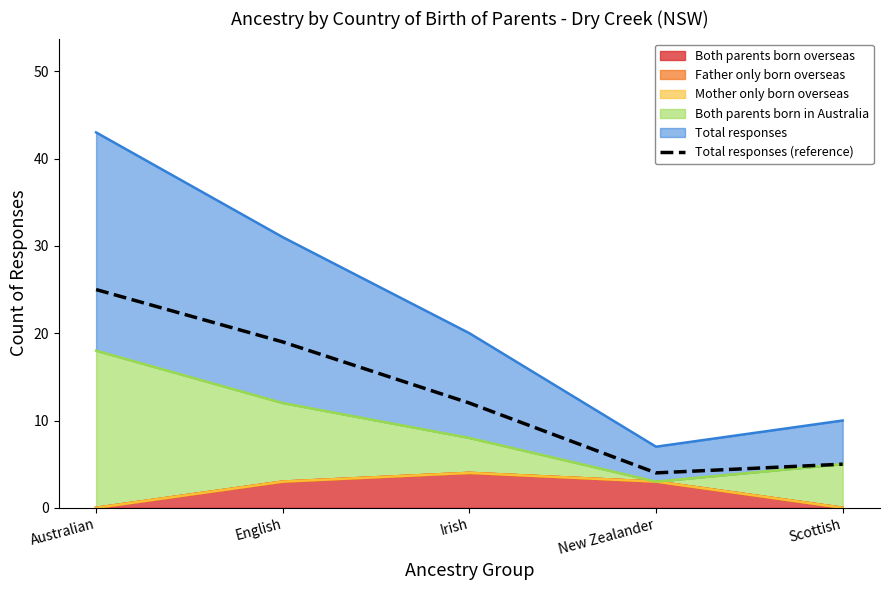

Which label corresponds to the largest value in the chart?

Australian